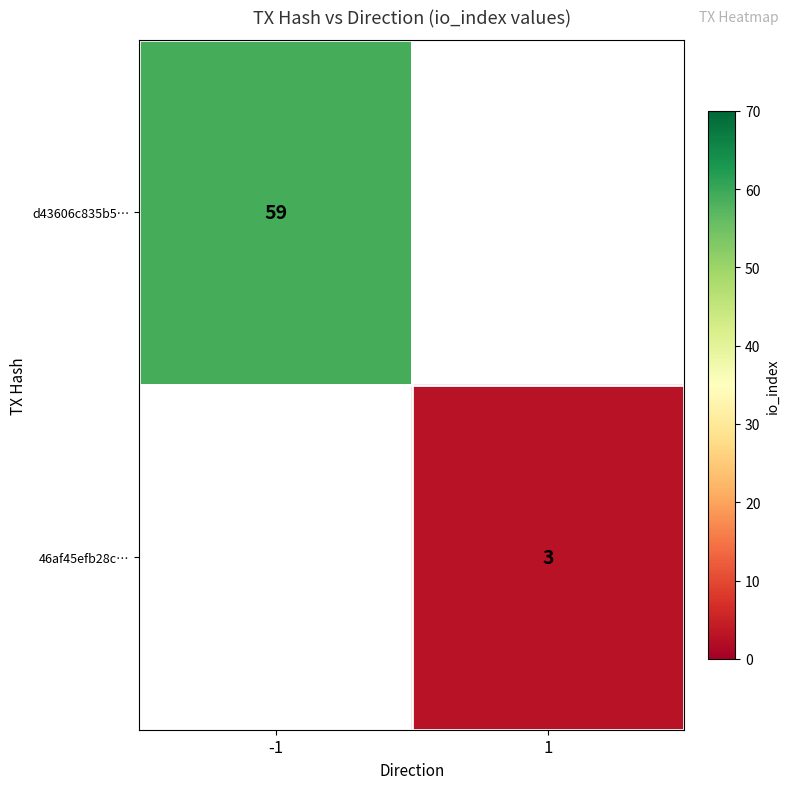

True or false: 46af45efb28c… has a value of 4 at 1.

False